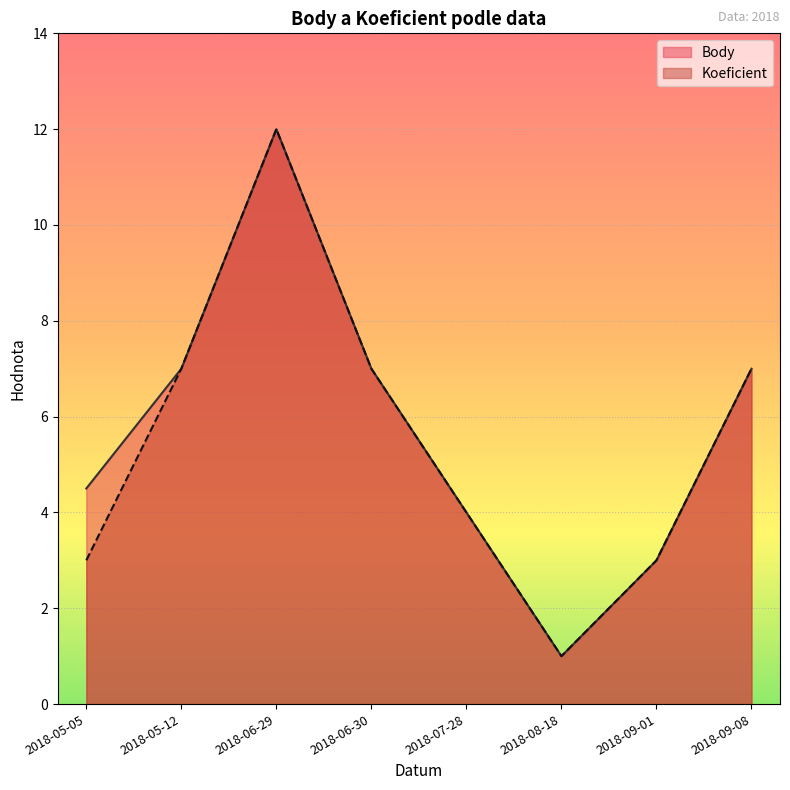

The value of Body at 2018-06-30 is 7.0. True or false?

True